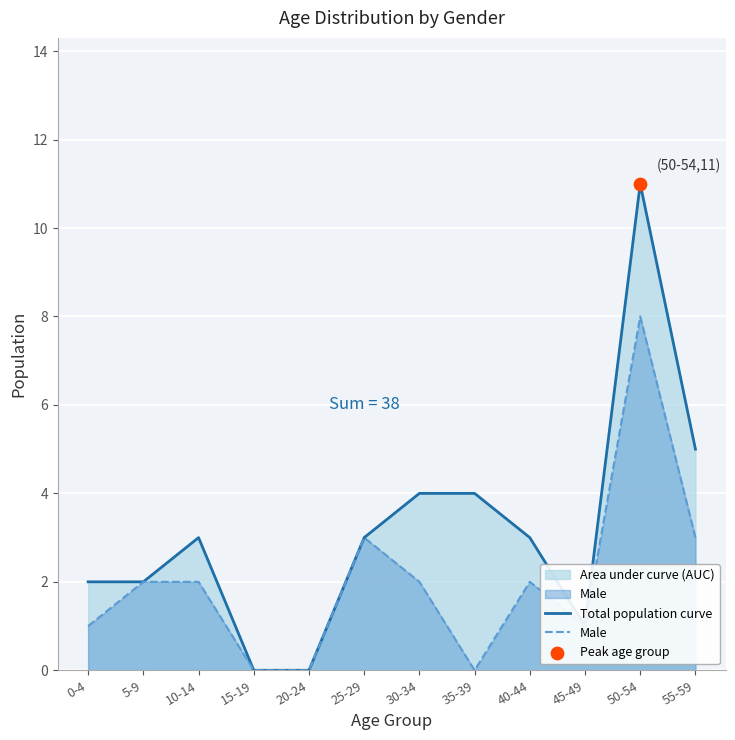

Which series reaches the minimum Y coordinate?

Total population curve